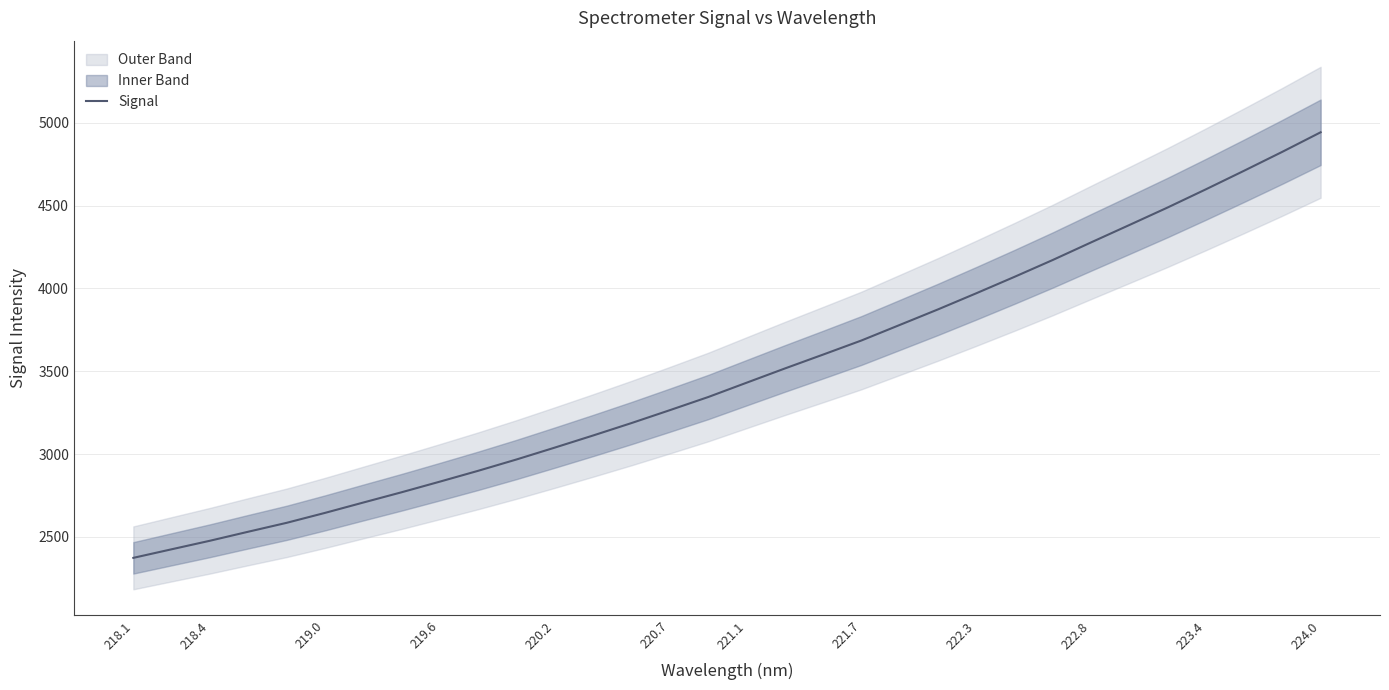

True or false: Signal has a value of 2373.4 at 218.1.

True